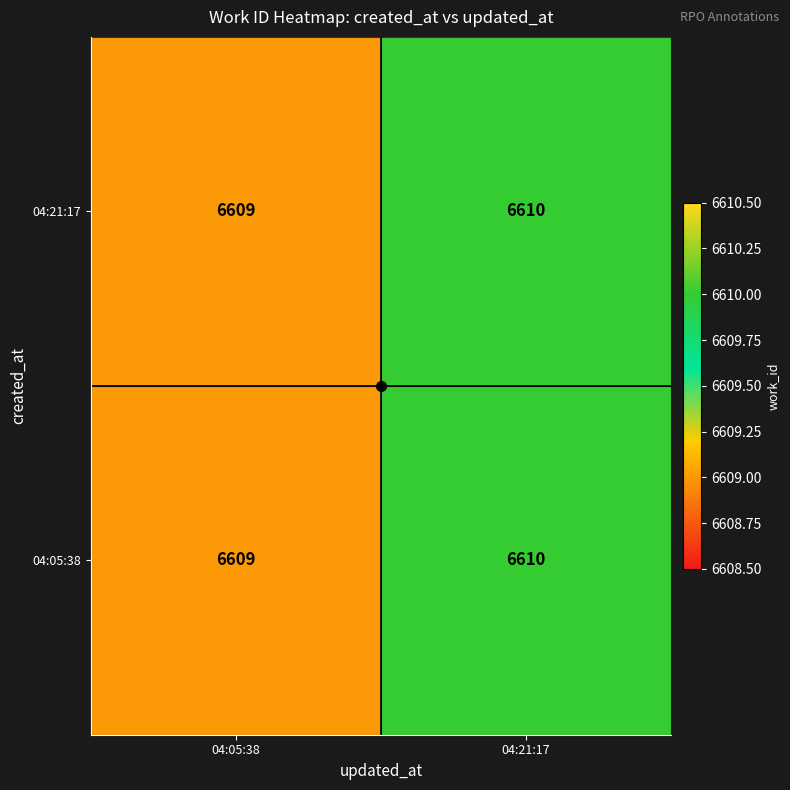

Which label corresponds to the largest value in the chart?

04:21:17